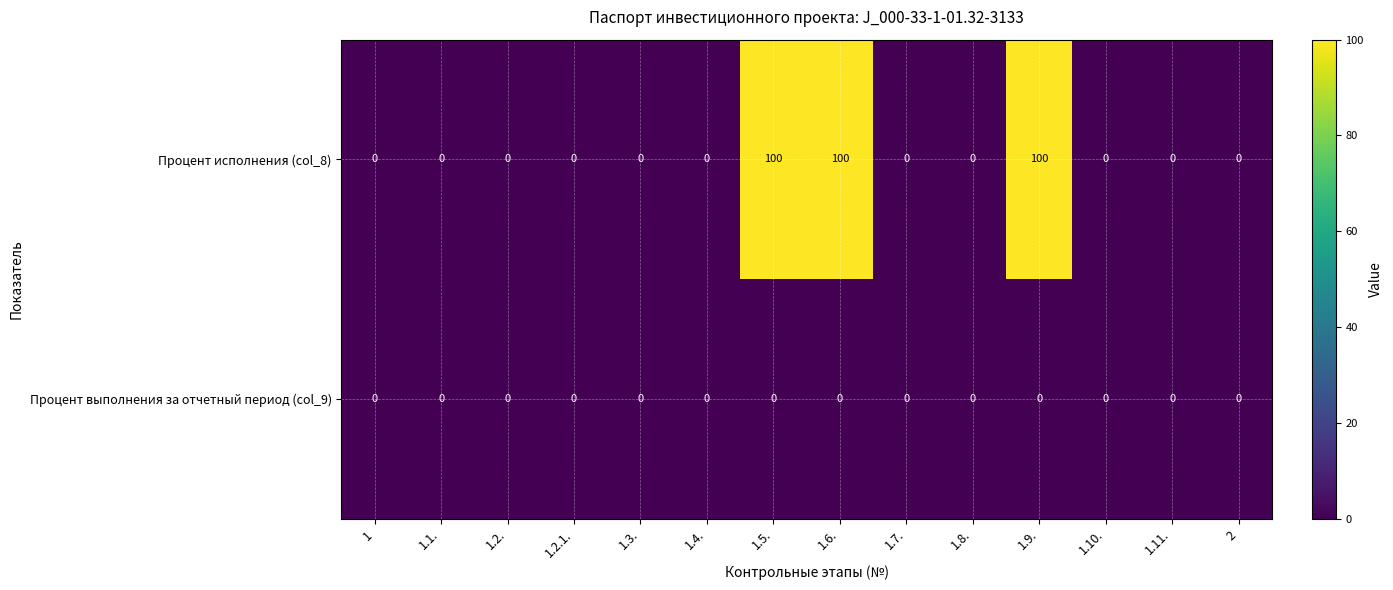

Between 1.6. and 2, which series saw the biggest shift?

Процент исполнения (col_8)